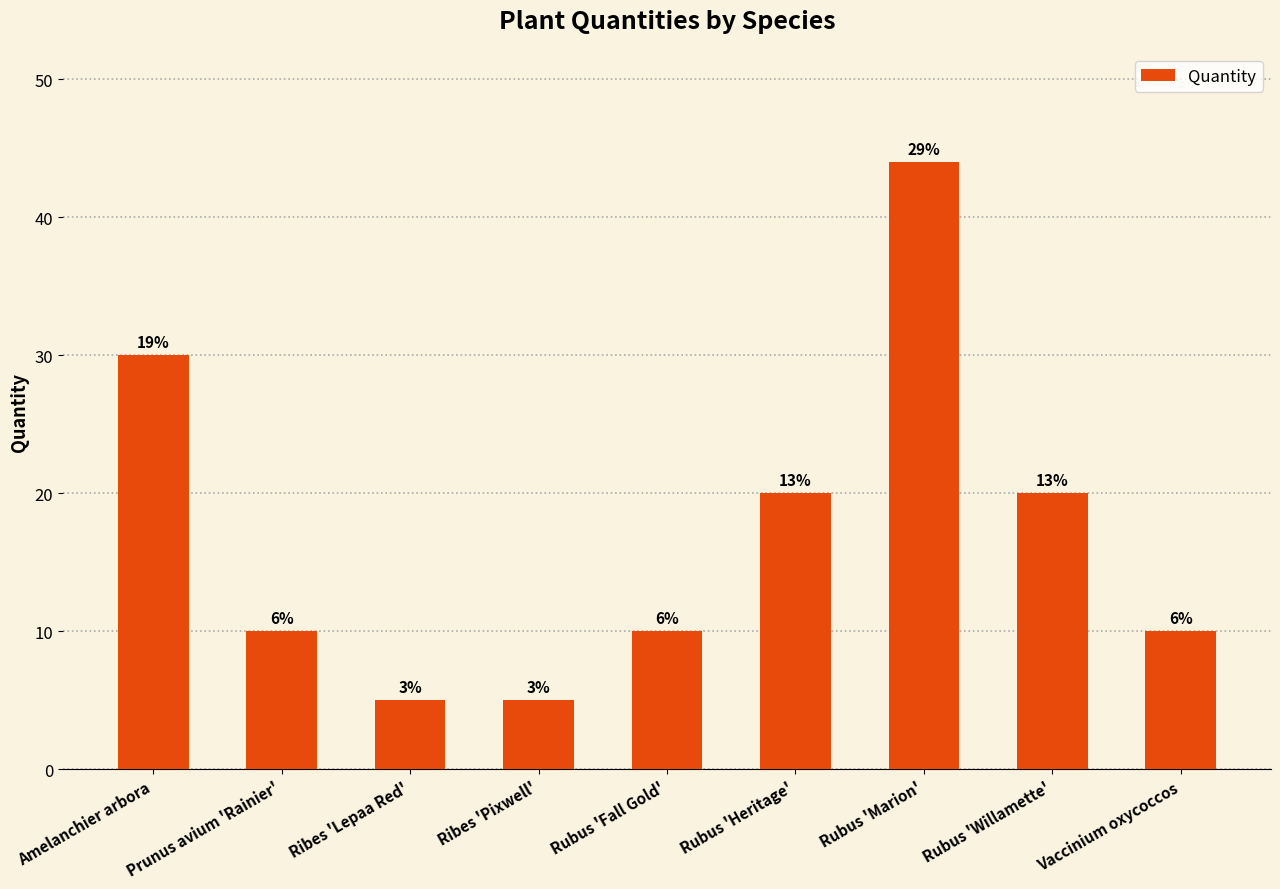

How many data points are above 10?

4